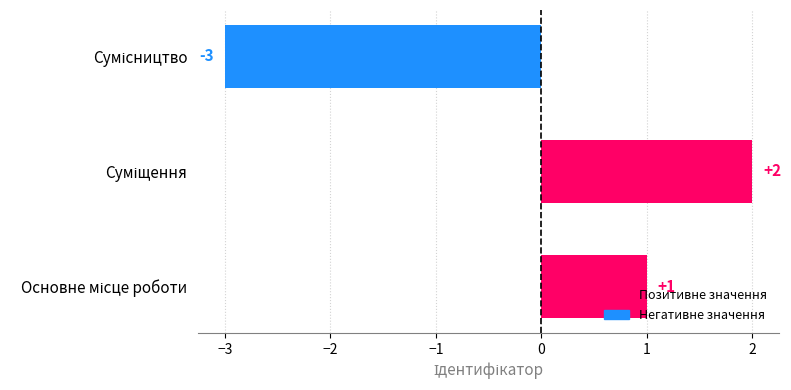

Count the values in the range -3 to 2.

3